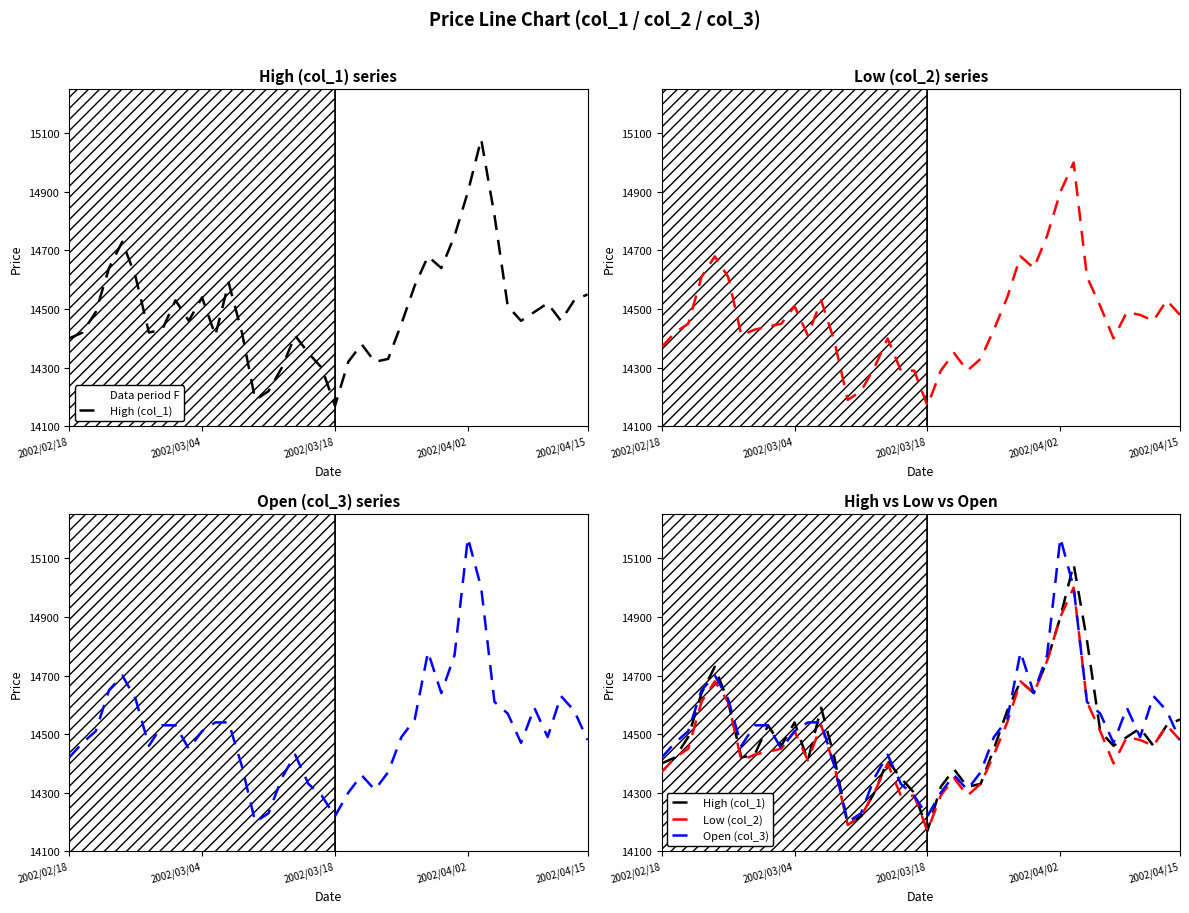

How many lines are shown in the chart?

3